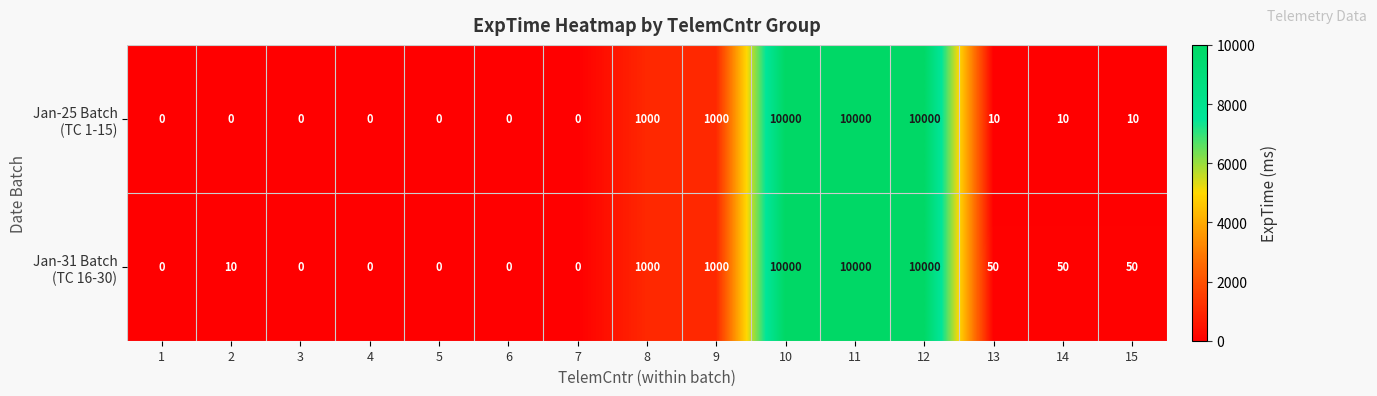

What is the greatest value displayed?

10000